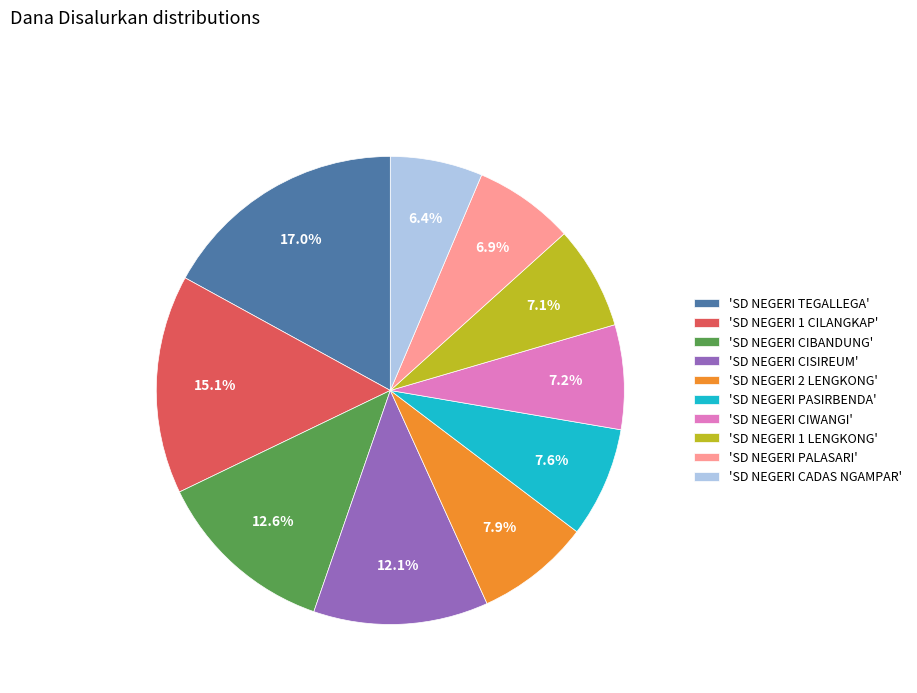

Does 'SD NEGERI PALASARI' account for over 50% of the chart?

No